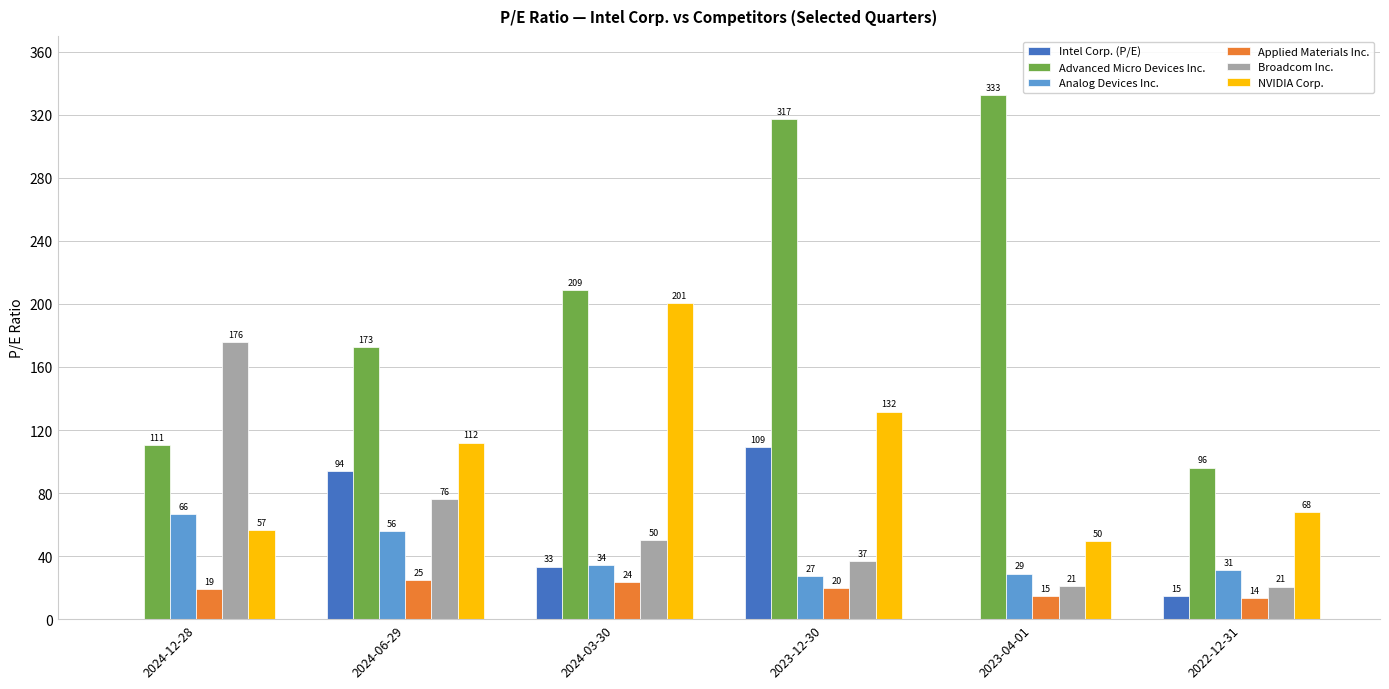

The value of Intel Corp. (P/E) at 2022-12-31 is 14.5. True or false?

True